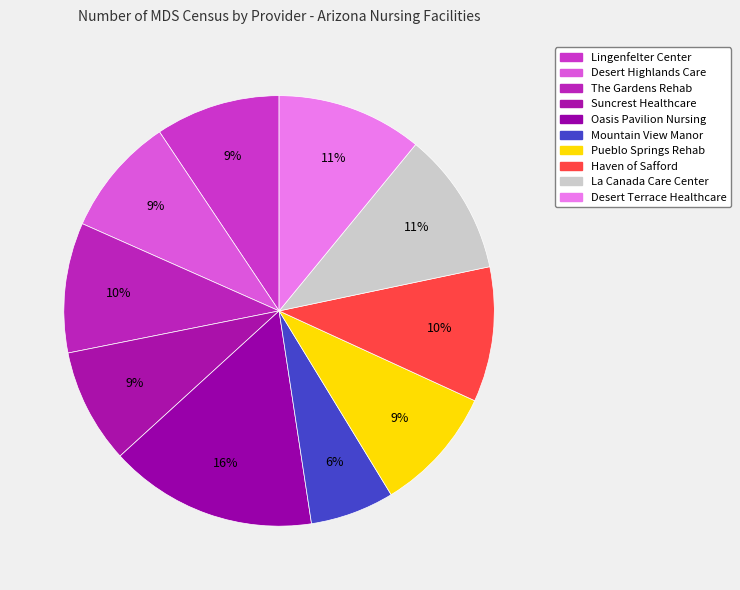

Does any single category account for the majority?

No